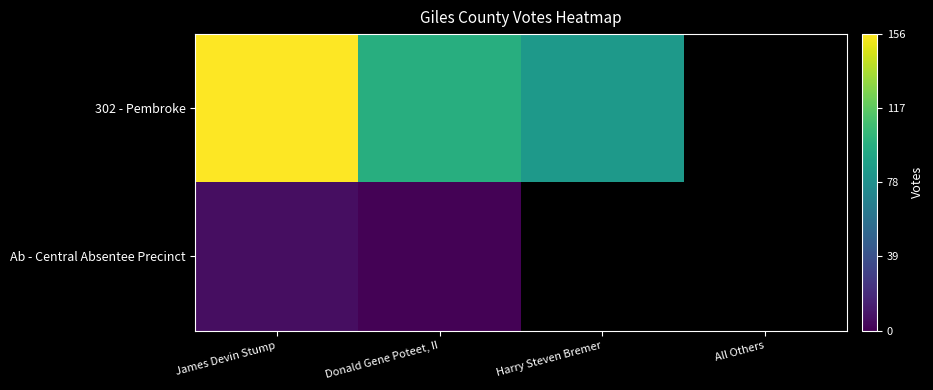

True or false: Ab - Central Absentee Precinct has a value of 3.5 at James Devin Stump.

False